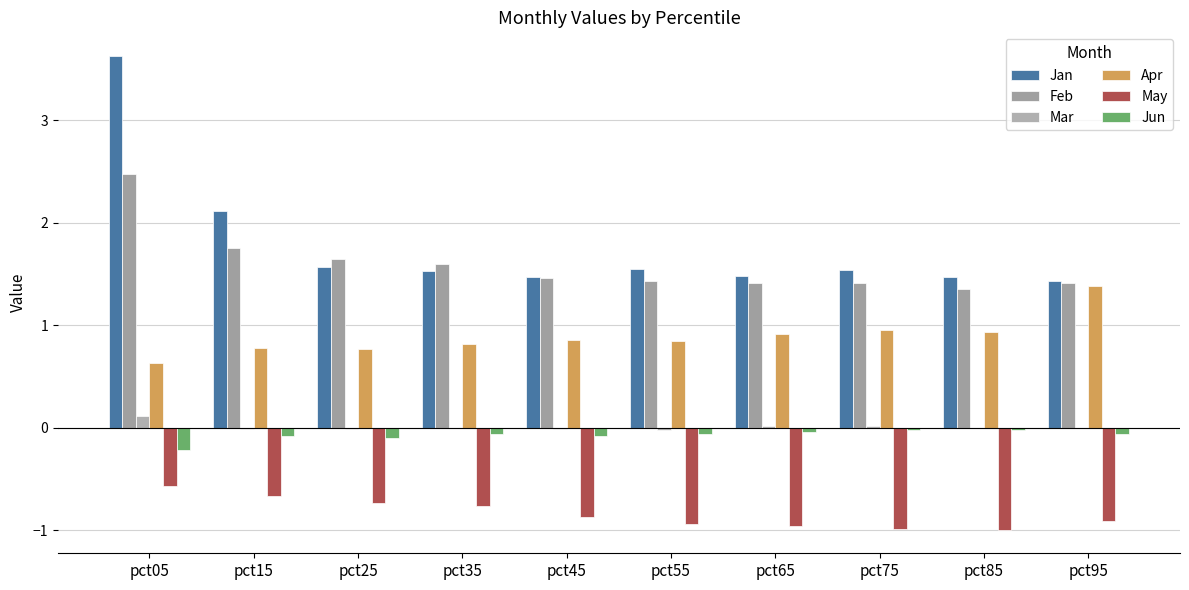

What is the total value across all series at pct65?

2.8